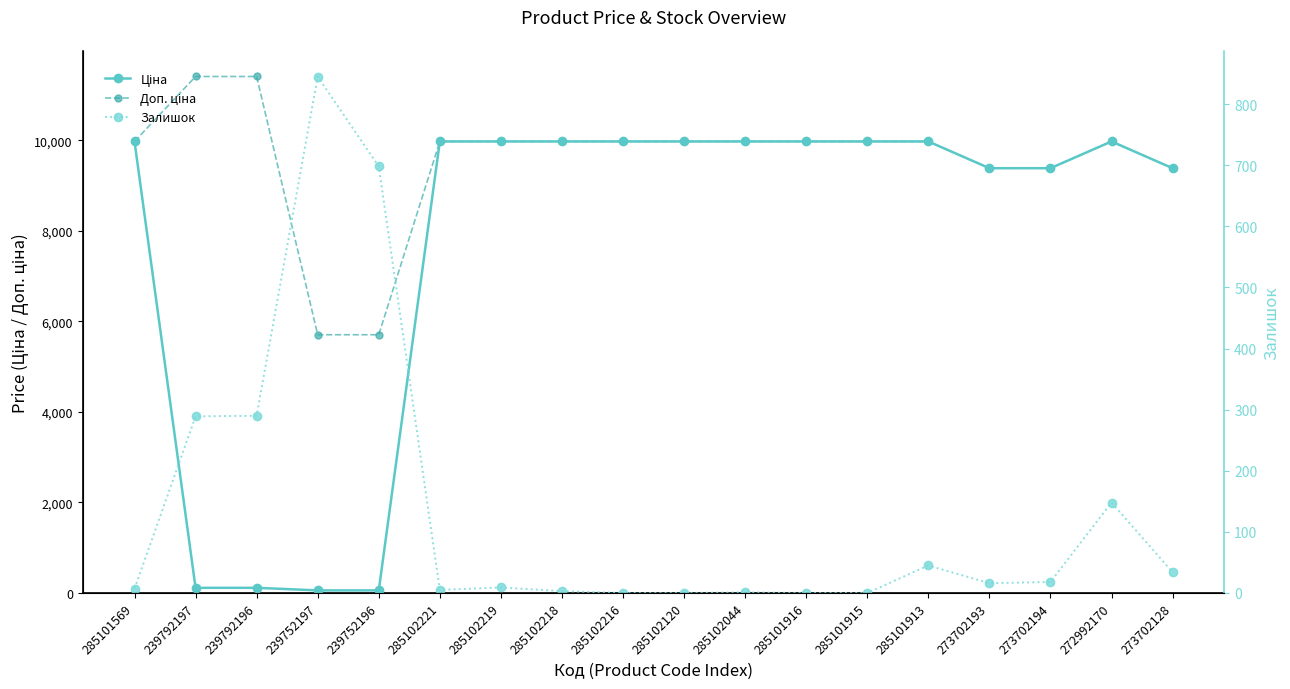

How many lines are shown in the chart?

3